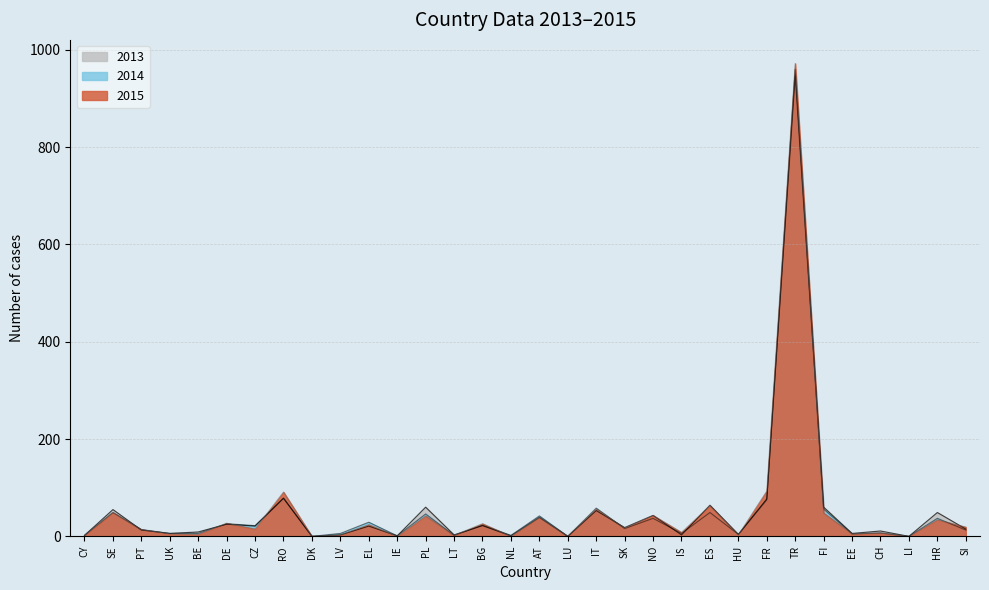

At which label is 2014 closest to 473?

RO